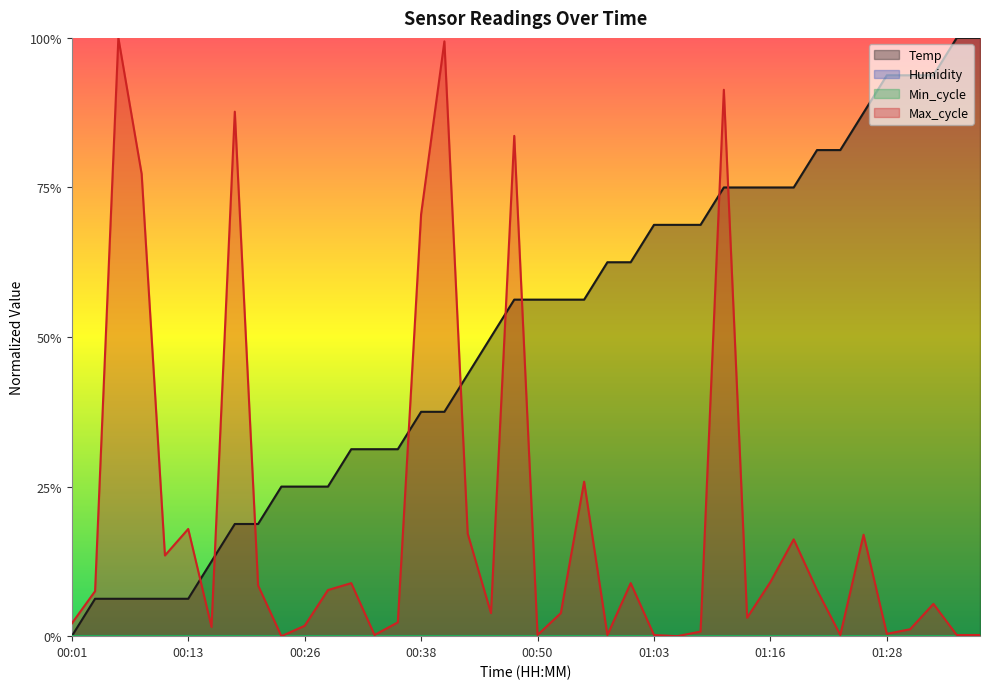

List the series in order of their peak value, lowest first.

Temp, Max_cycle